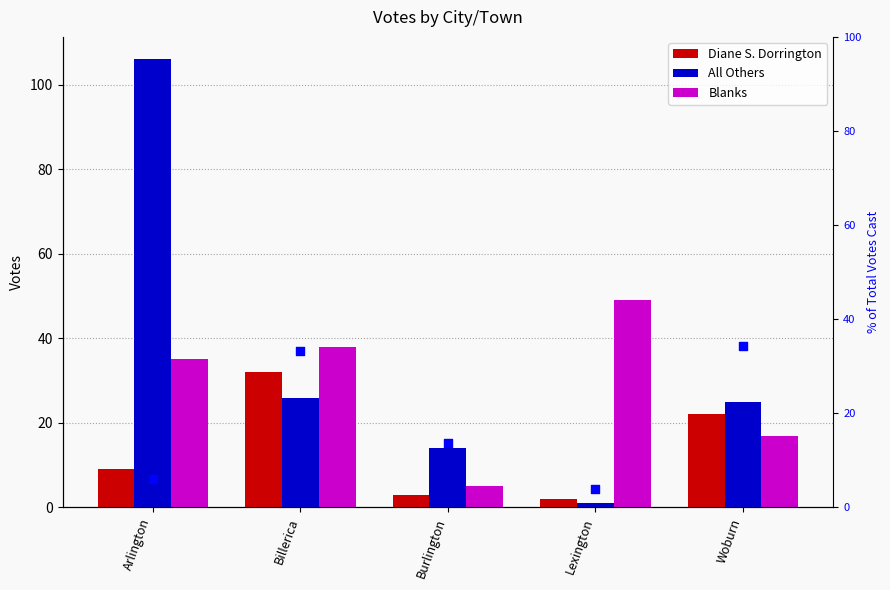

At how many categories does at least one series exceed 76?

1